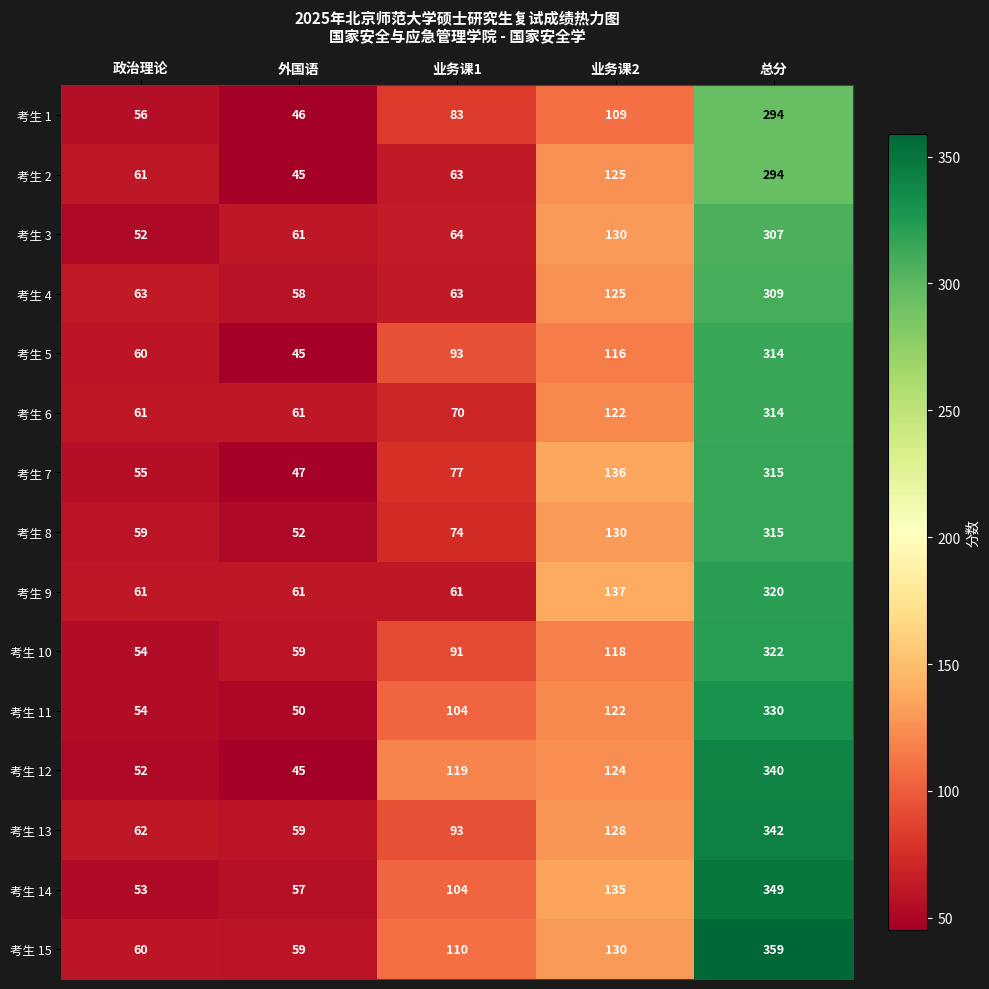

What is the sum of all 考生 10 values?

644